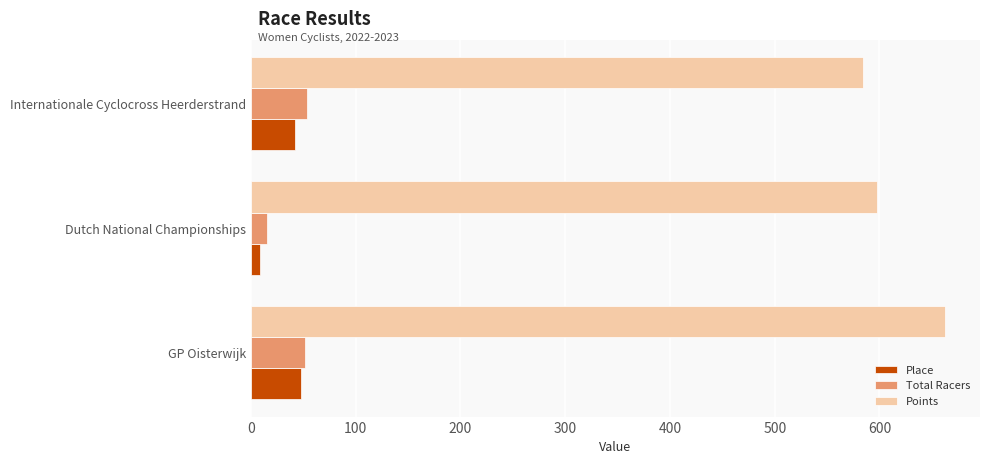

What is the difference between the maximum and minimum values in the Total Racers series?

38.0